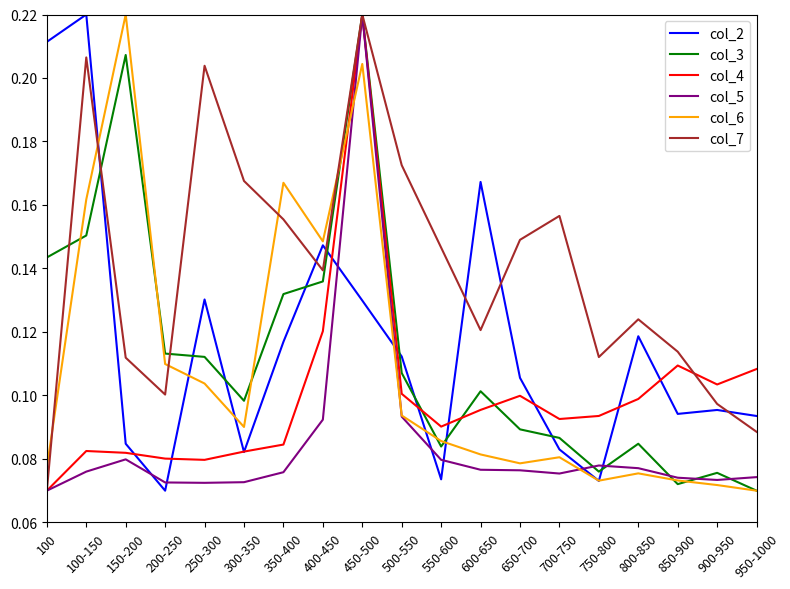

At how many categories does at least one series exceed 0?

19